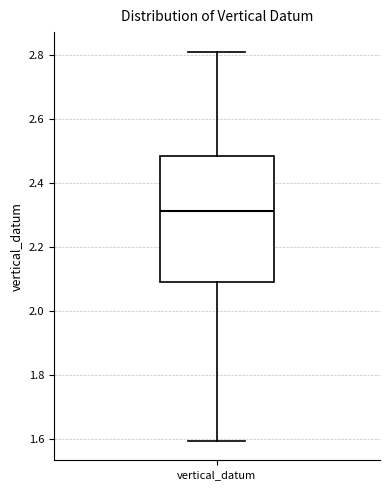

Where is the lower edge of the box for vertical_datum on the y-axis? The values are not printed on the chart, so give them approximately, as read against the axis.

2.10